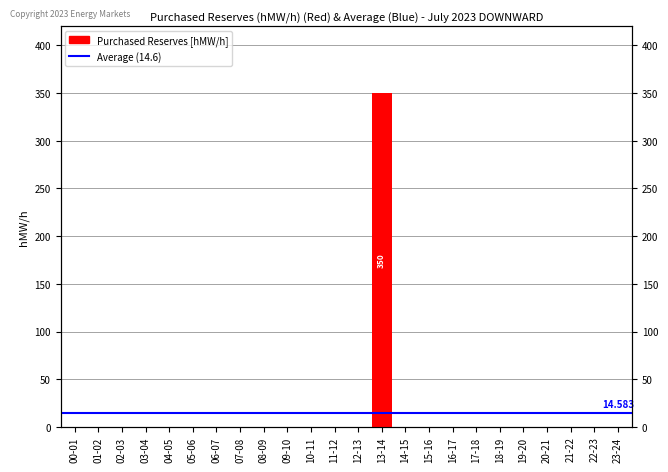

What position from the left is 13-14?

14